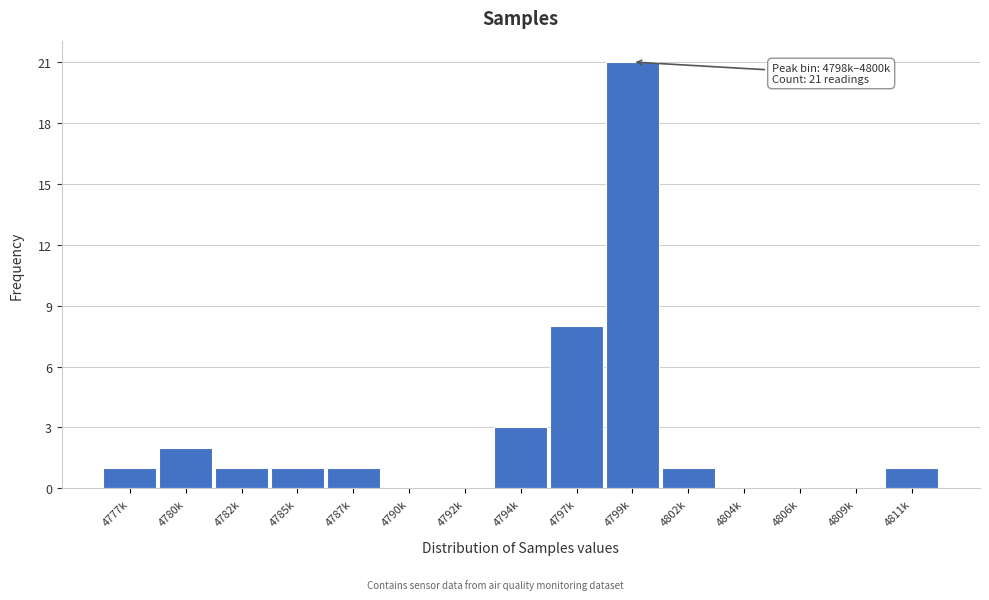

Reading left to right, extract all data points from this chart.

4777k=1	4780k=2	4782k=1	4785k=1	4787k=1	4790k=0	4792k=0	4794k=3	4797k=8	4799k=21	4802k=1	4804k=0	4806k=0	4809k=0	4811k=1